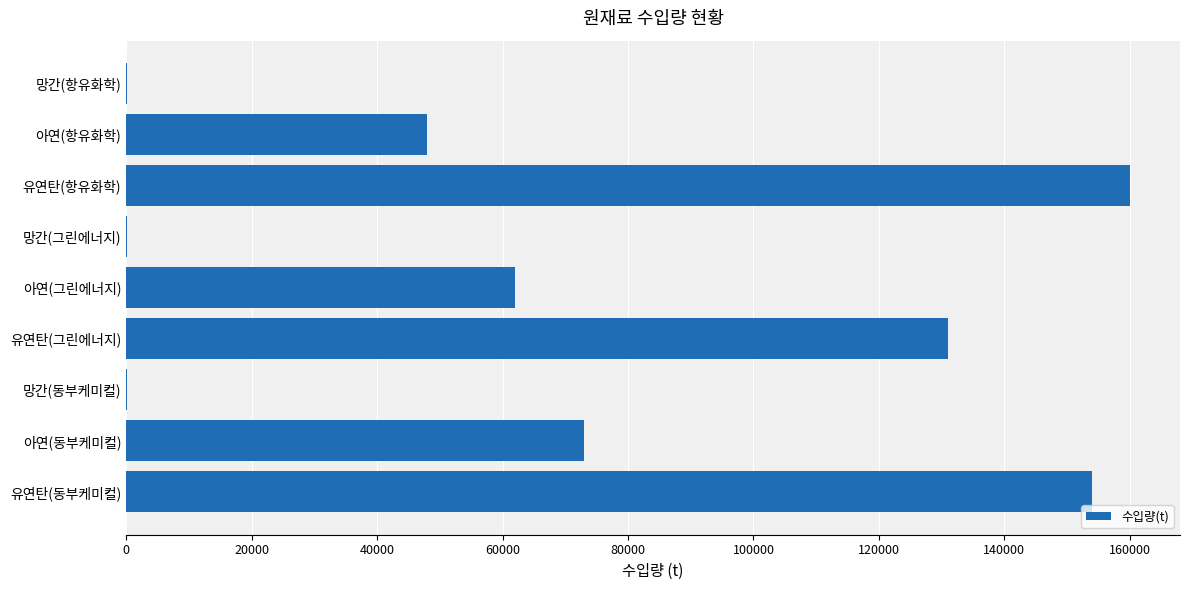

Where is the data nearest to the value 80044?

아연(동부케미컬)